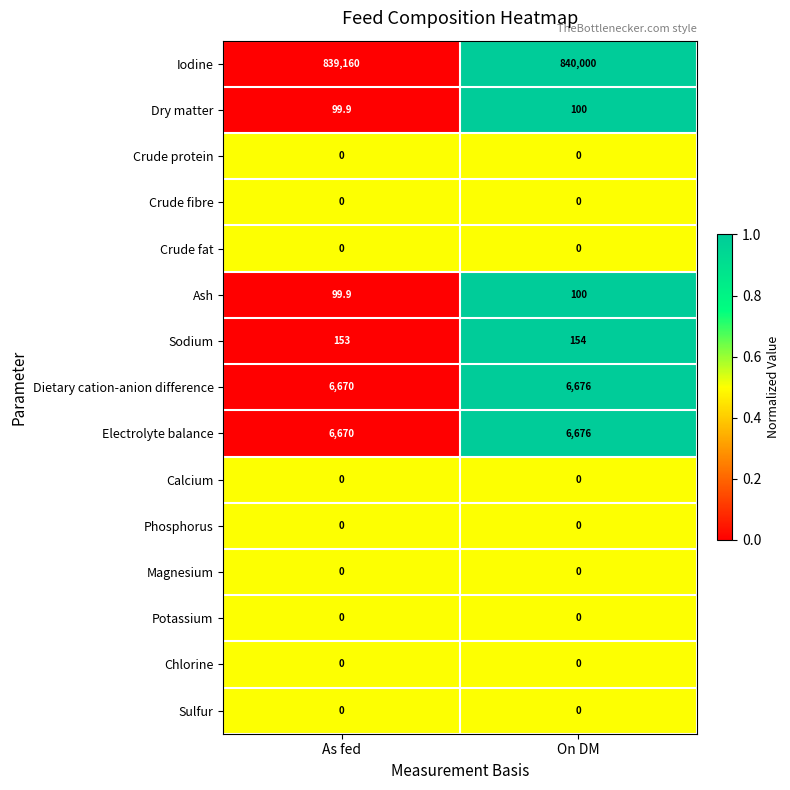

Reading right to left, what are all the values shown in this chart?

Iodine: On DM=840000.0	As fed=839160.0
Dry matter: On DM=100.0	As fed=99.9
Crude protein: On DM=0.0	As fed=0.0
Crude fibre: On DM=0.0	As fed=0.0
Crude fat: On DM=0.0	As fed=0.0
Ash: On DM=100.0	As fed=99.9
Sodium: On DM=154.0	As fed=153.0
Dietary cation-anion difference: On DM=6676.0	As fed=6670.0
Electrolyte balance: On DM=6676.0	As fed=6670.0
Calcium: On DM=0.0	As fed=0.0
Phosphorus: On DM=0.0	As fed=0.0
Magnesium: On DM=0.0	As fed=0.0
Potassium: On DM=0.0	As fed=0.0
Chlorine: On DM=0.0	As fed=0.0
Sulfur: On DM=0.0	As fed=0.0